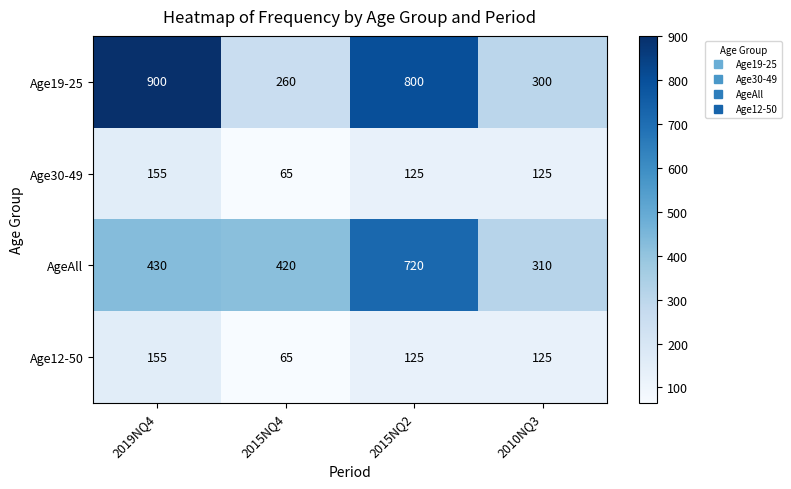

Count the number of categories in the chart.

4